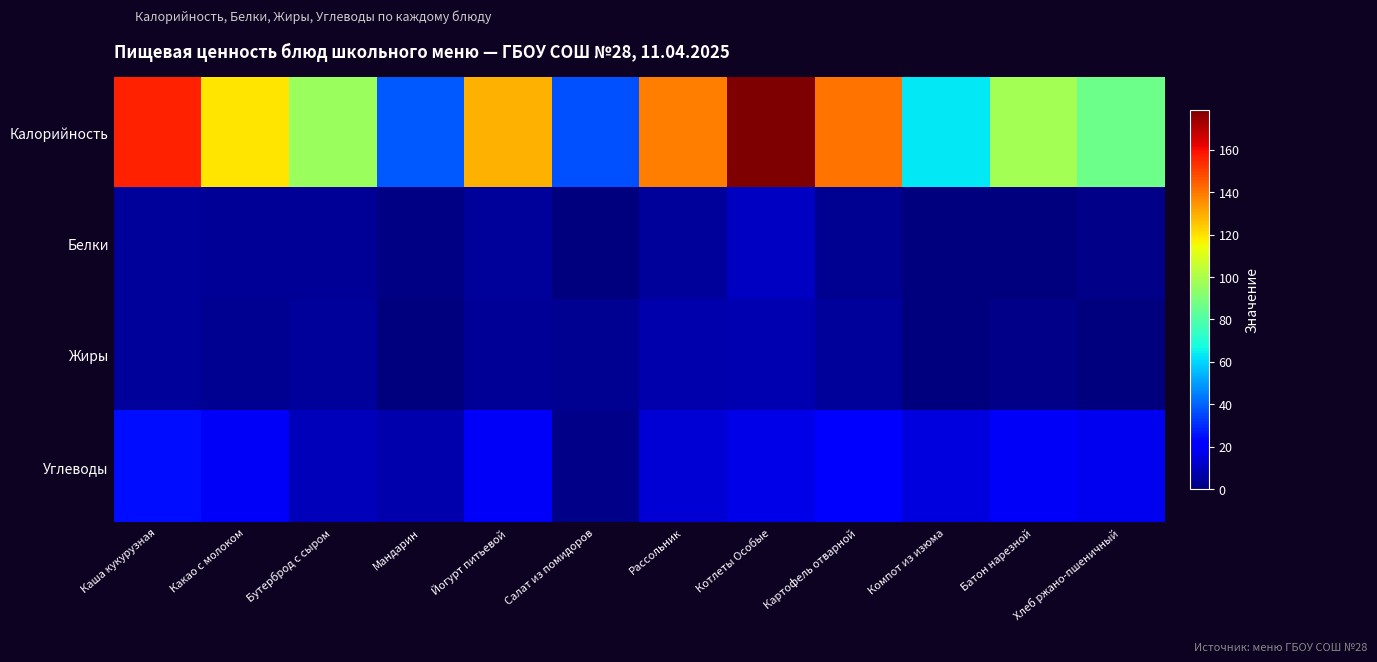

At which category is the sum across all series the highest?

Котлеты Особые